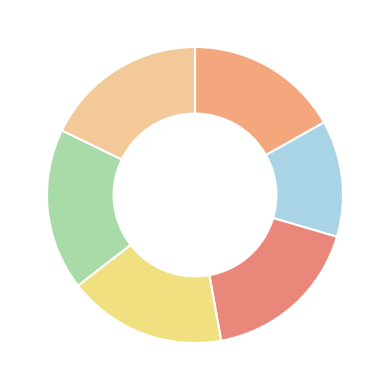

How many segments does this pie chart have?

6